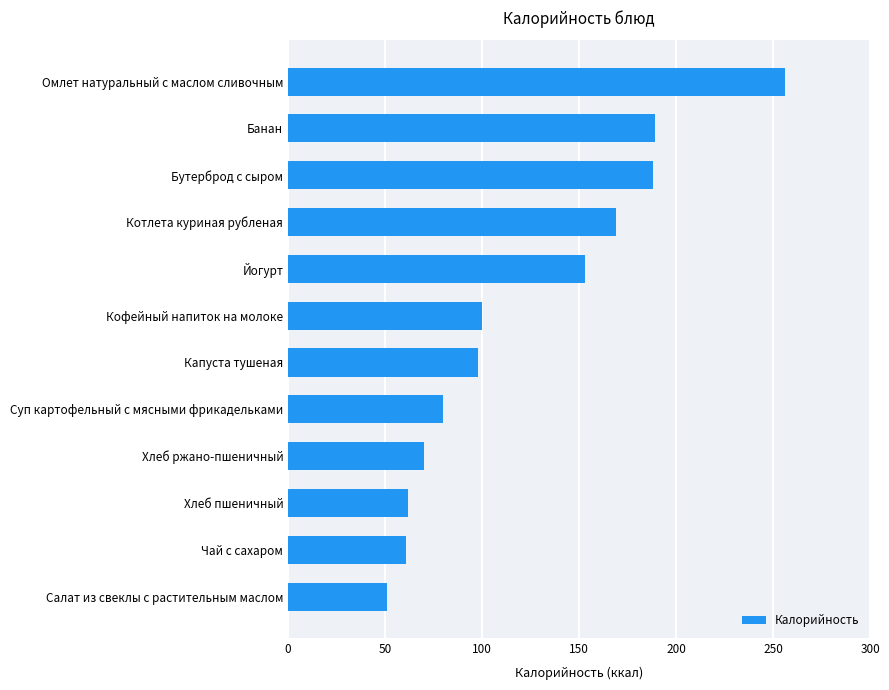

Approximately how many times larger is the value at Капуста тушеная compared to Суп картофельный с мясными фрикадельками?

1.2